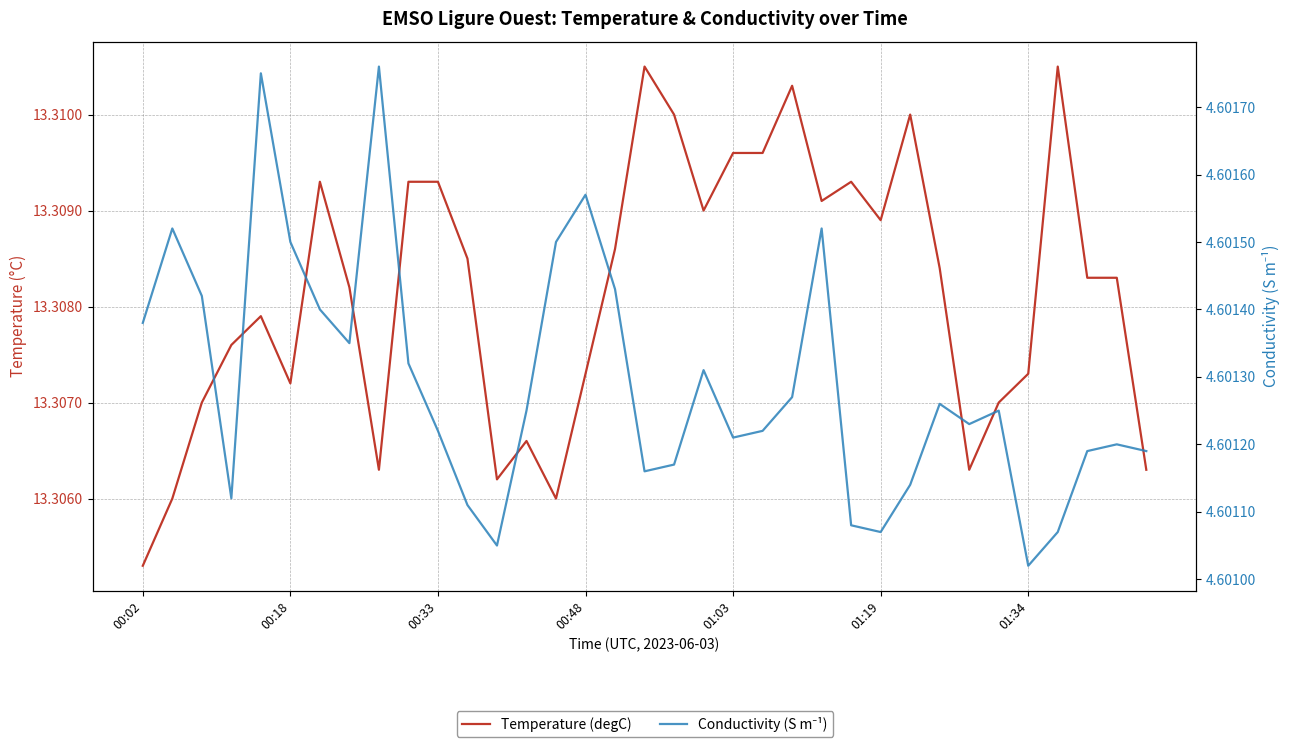

What position from the left is 01:03?

5